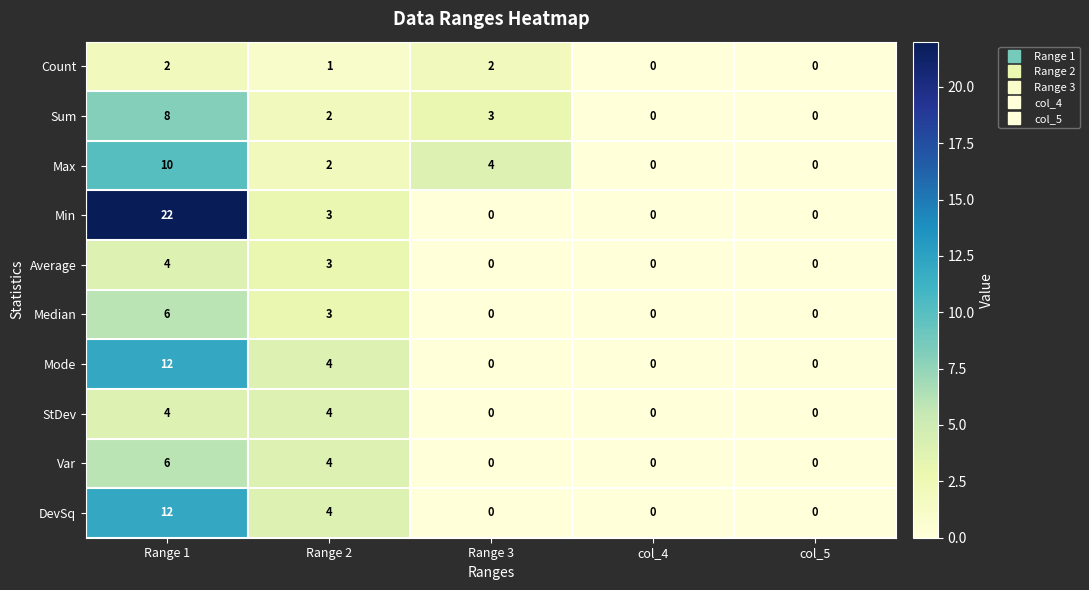

Is it true that Min equals 0 at col_5?

True